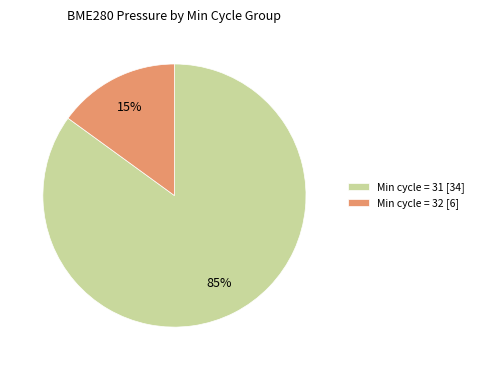

Is Min cycle = 31 [34] the majority of the pie?

Yes